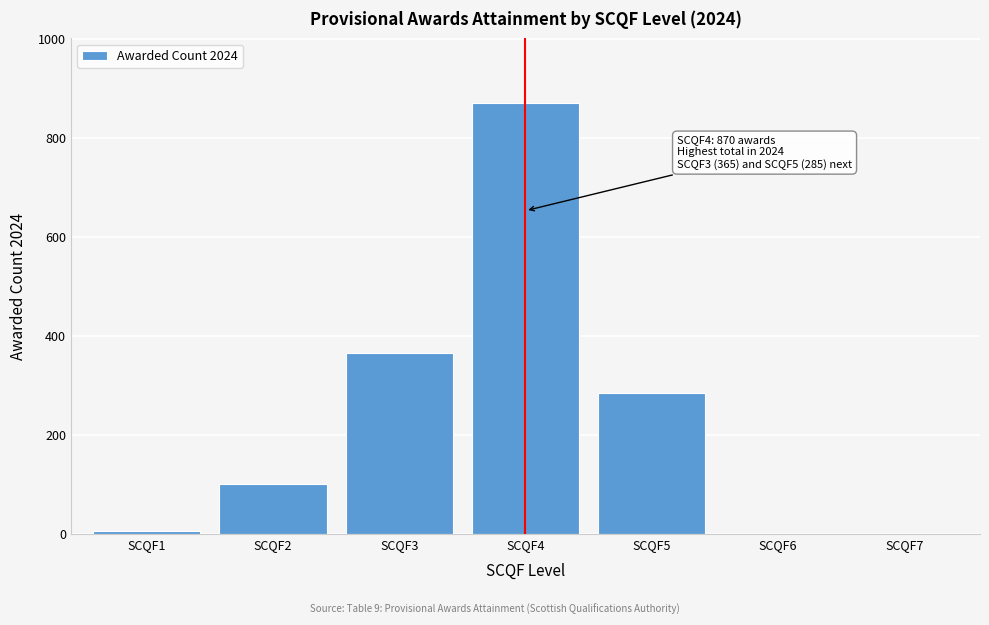

Reading left to right, extract all data points from this chart.

SCQF1=5	SCQF2=100	SCQF3=365	SCQF4=870	SCQF5=285	SCQF6=0	SCQF7=0